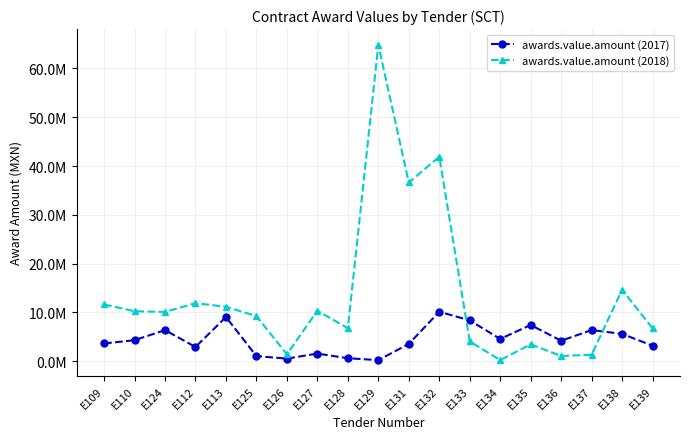

List the series in order of their peak value, highest first.

awards.value.amount (2018), awards.value.amount (2017)